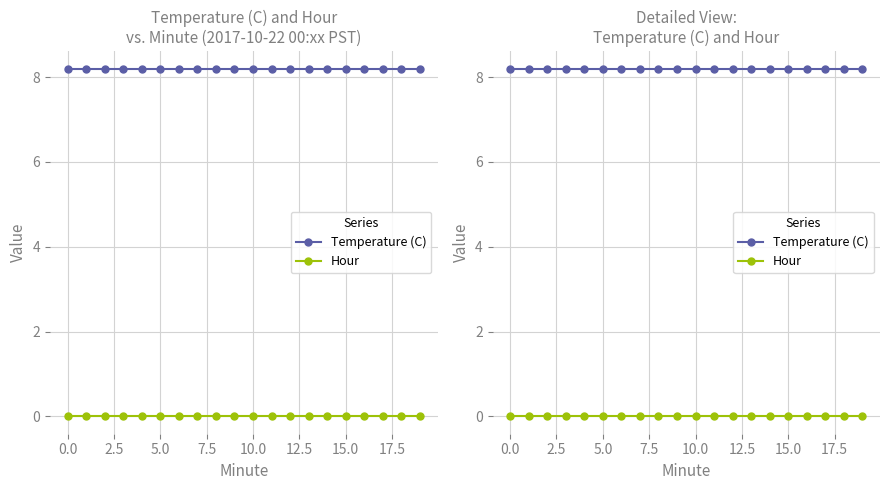

True or false: Temperature (C) and Hour intersect in this chart.

False